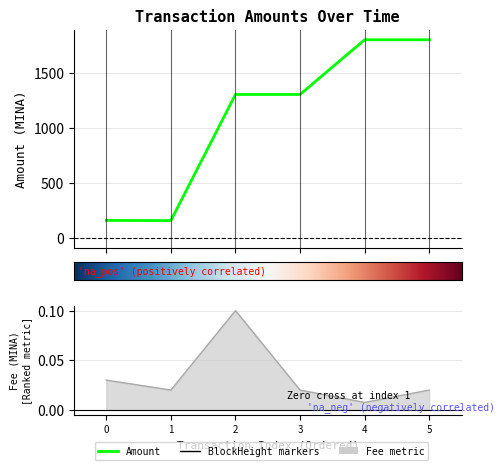

What is the lowest value of the Amount series?

161.4